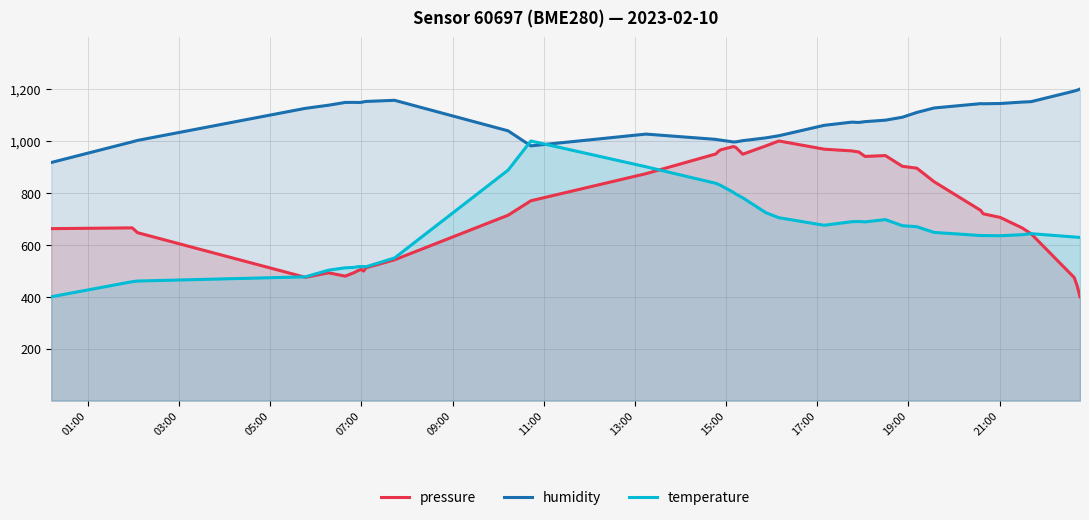

How many lines are shown in the chart?

3